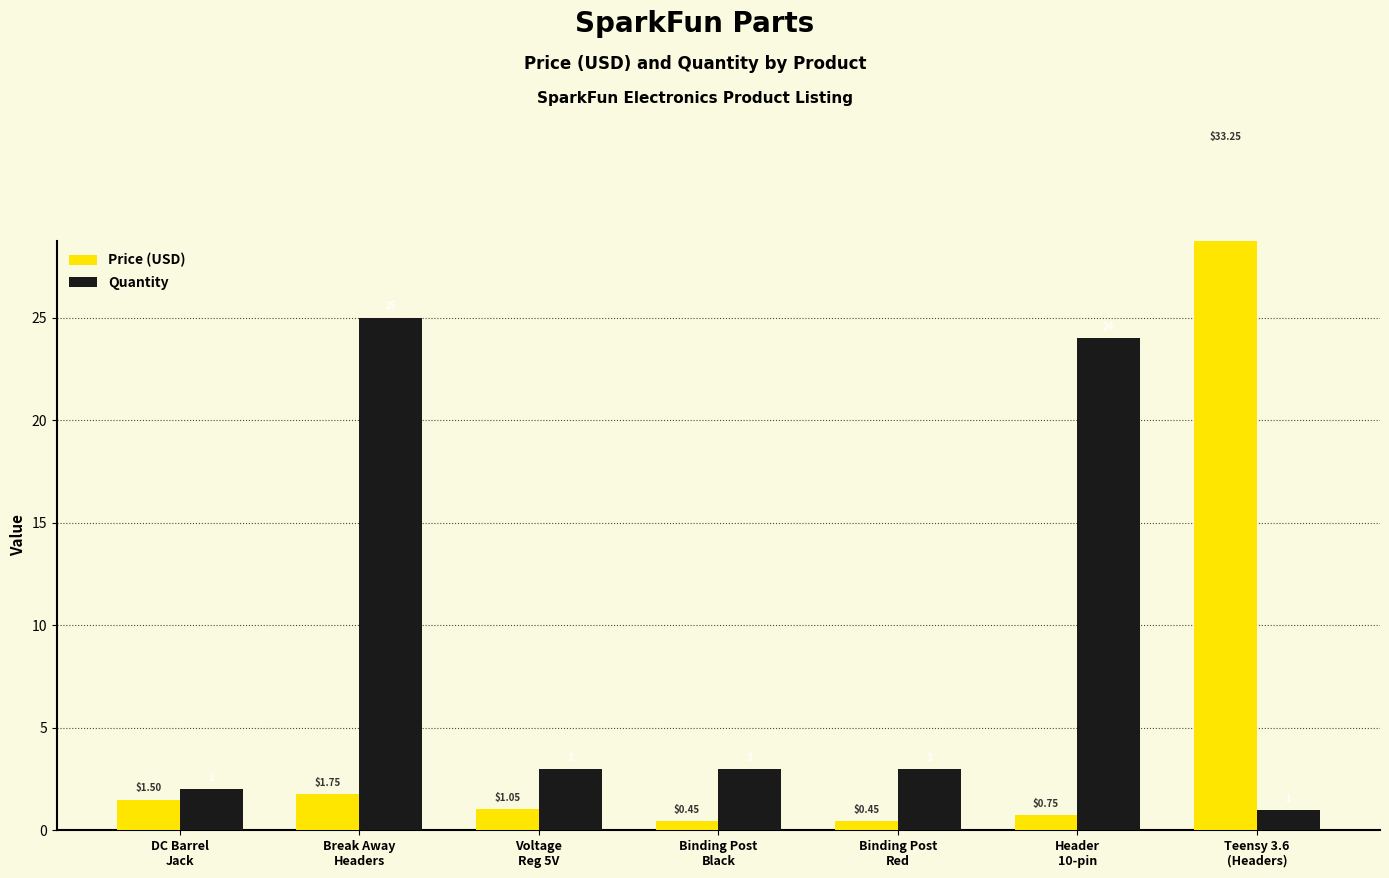

Reading left to right, list all the values displayed in this chart.

Price (USD): DC Barrel
Jack=1.5	Break Away
Headers=1.8	Voltage
Reg 5V=1.1	Binding Post
Black=0.5	Binding Post
Red=0.5	Header
10-pin=0.8	Teensy 3.6
(Headers)=33.2
Quantity: DC Barrel
Jack=2.0	Break Away
Headers=25.0	Voltage
Reg 5V=3.0	Binding Post
Black=3.0	Binding Post
Red=3.0	Header
10-pin=24.0	Teensy 3.6
(Headers)=1.0